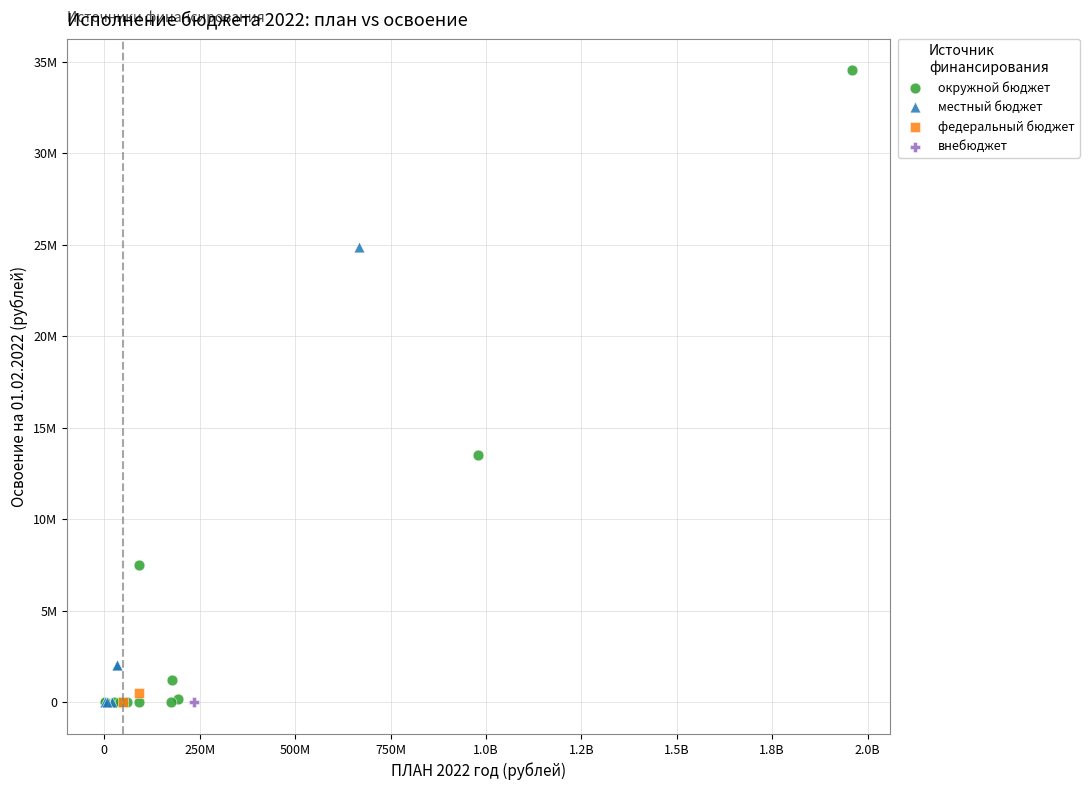

What are all the series names shown in the legend?

окружной бюджет, местный бюджет, федеральный бюджет, внебюджет